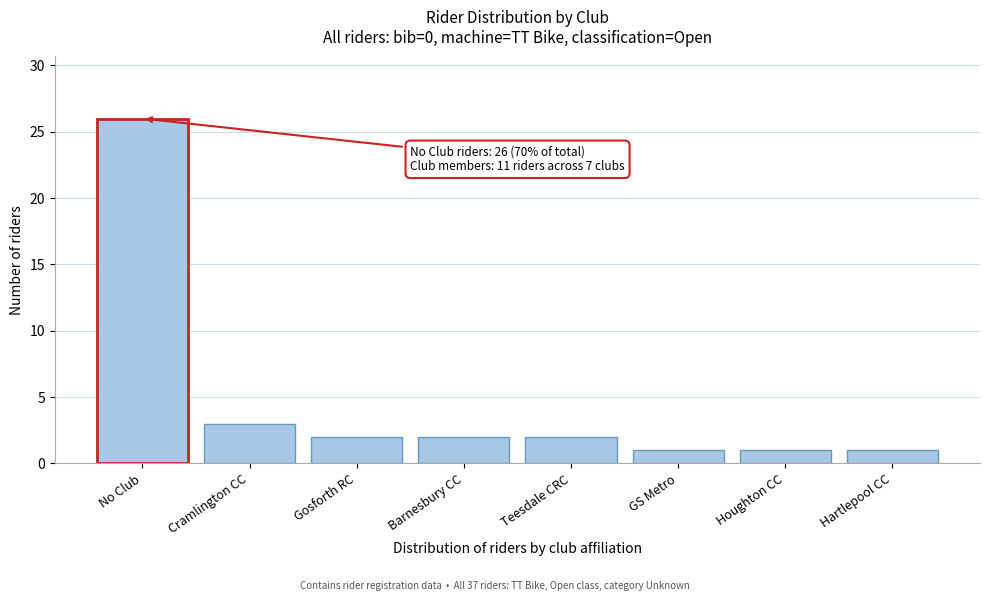

Reading left to right, extract all data points from this chart.

26	3	2	2	2	1	1	1